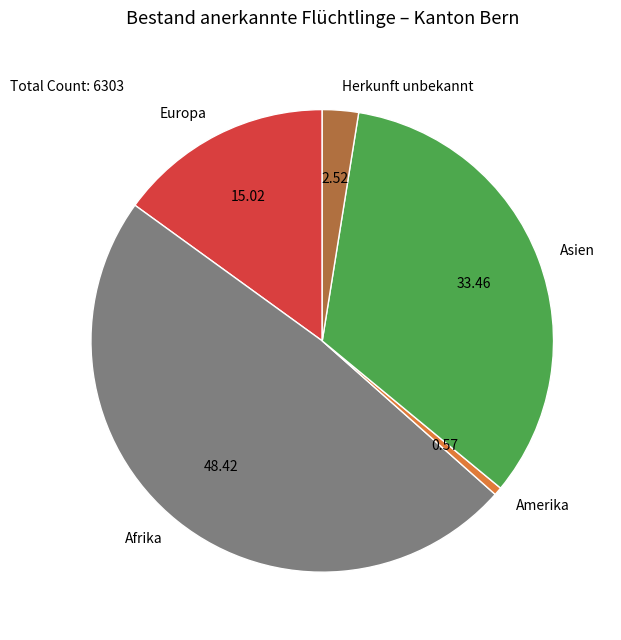

Which category has the smallest portion of the pie?

Amerika